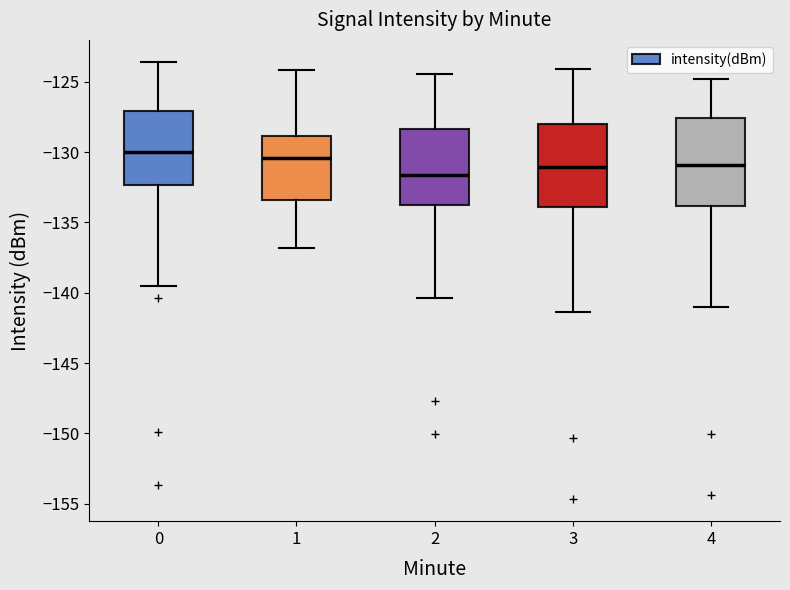

Which box has the lowest median line?

2